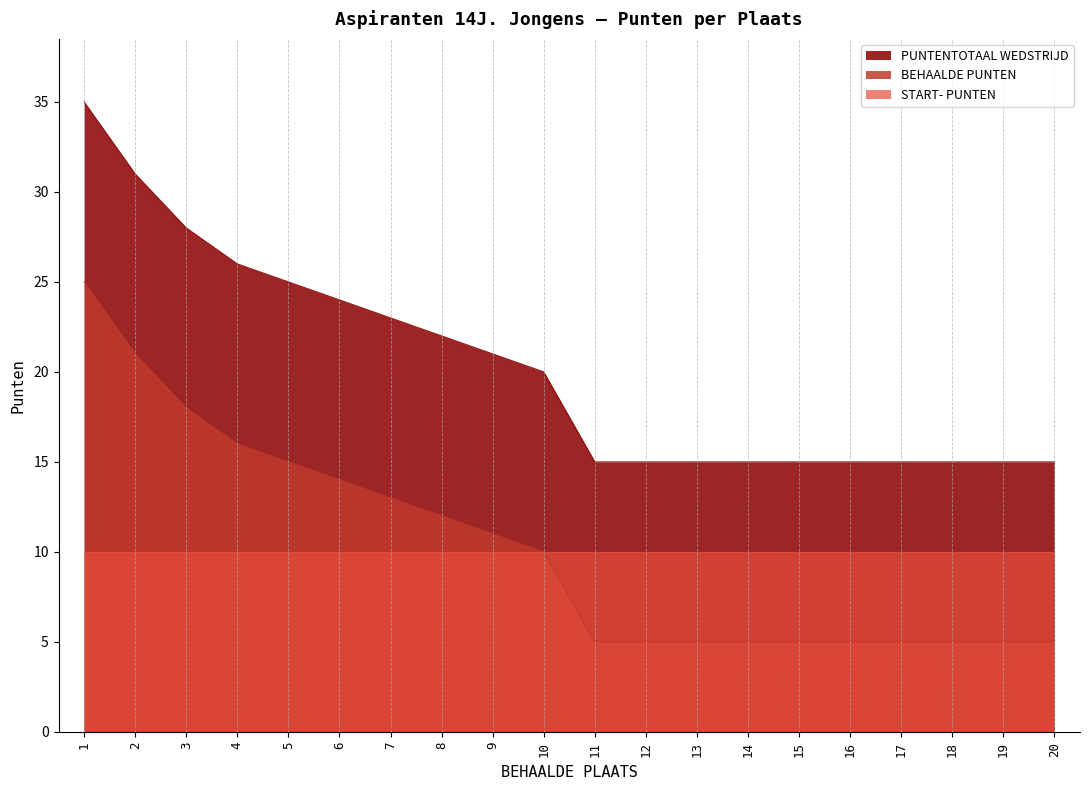

What is the greatest value displayed?

35